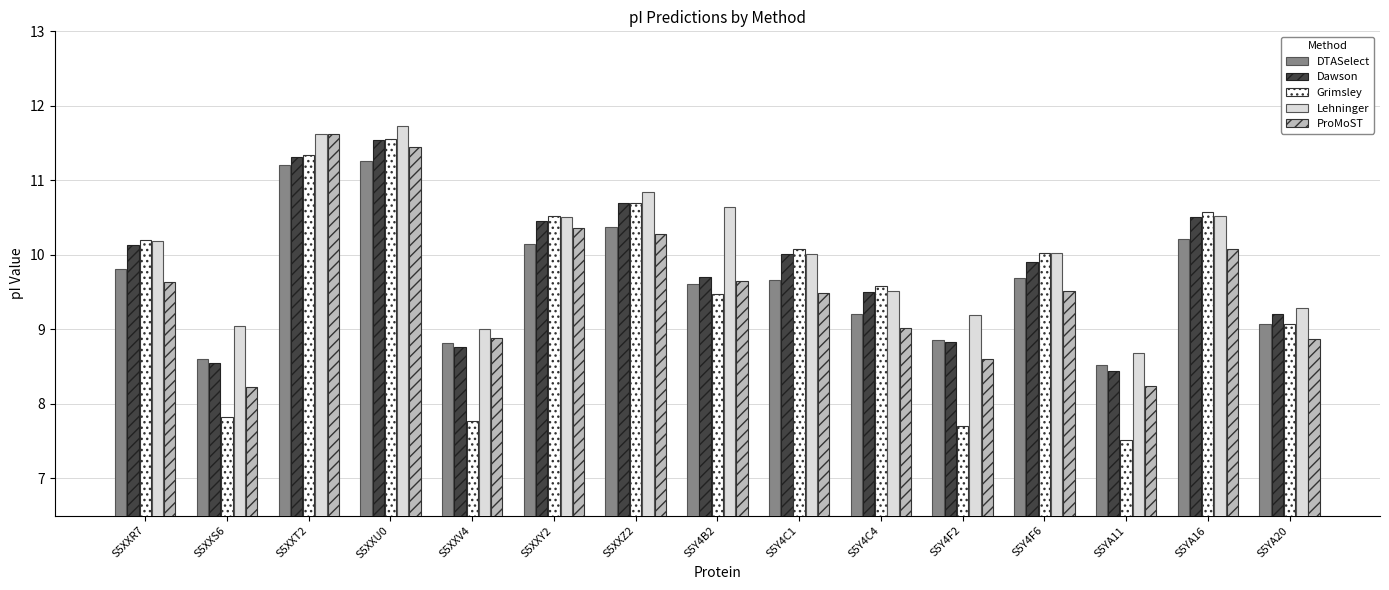

What is the label of the 7th bar from the left?

S5XXZ2